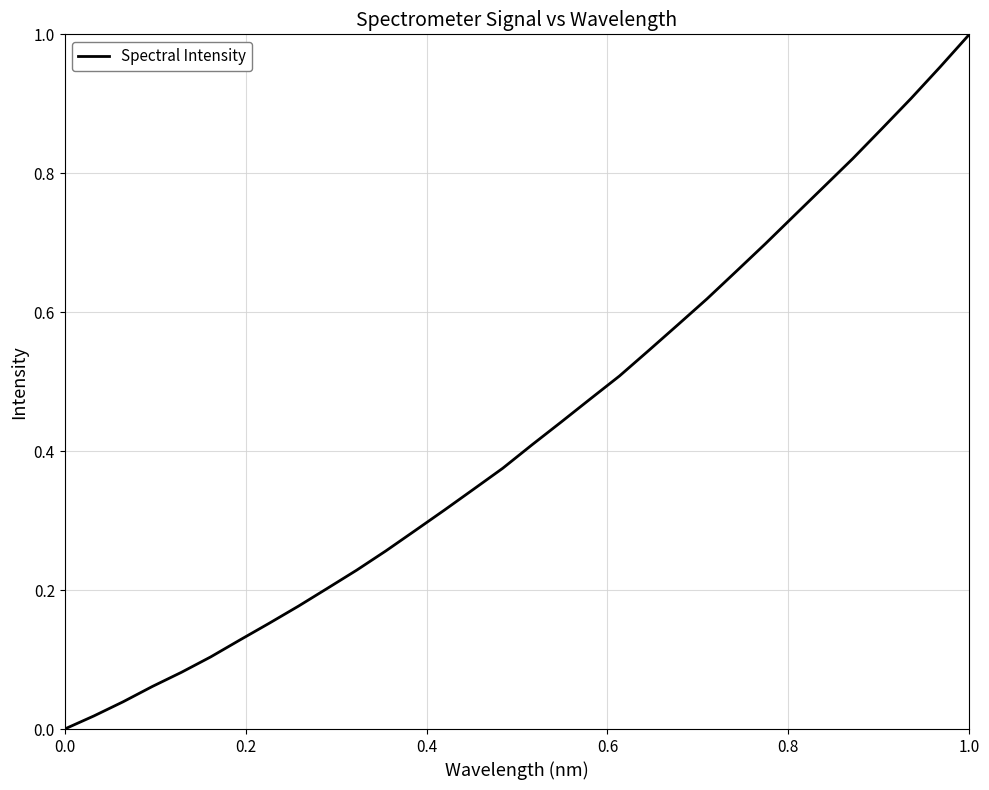

Does the chart have visible grid lines?

Yes